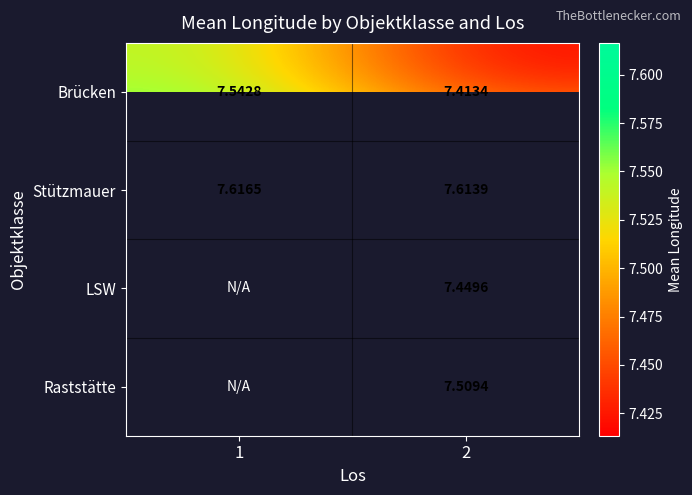

Between 1 and 2, which is larger?

1